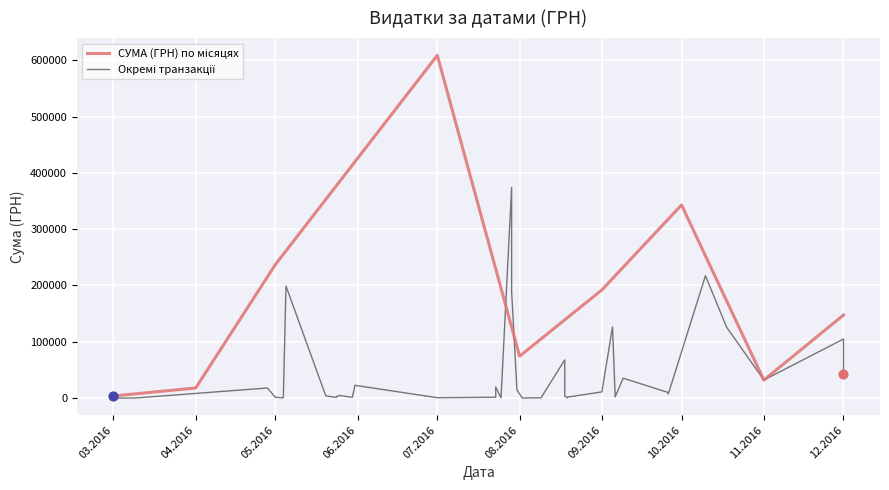

What is the ratio of the value at 4 to the value at 13?

3.2